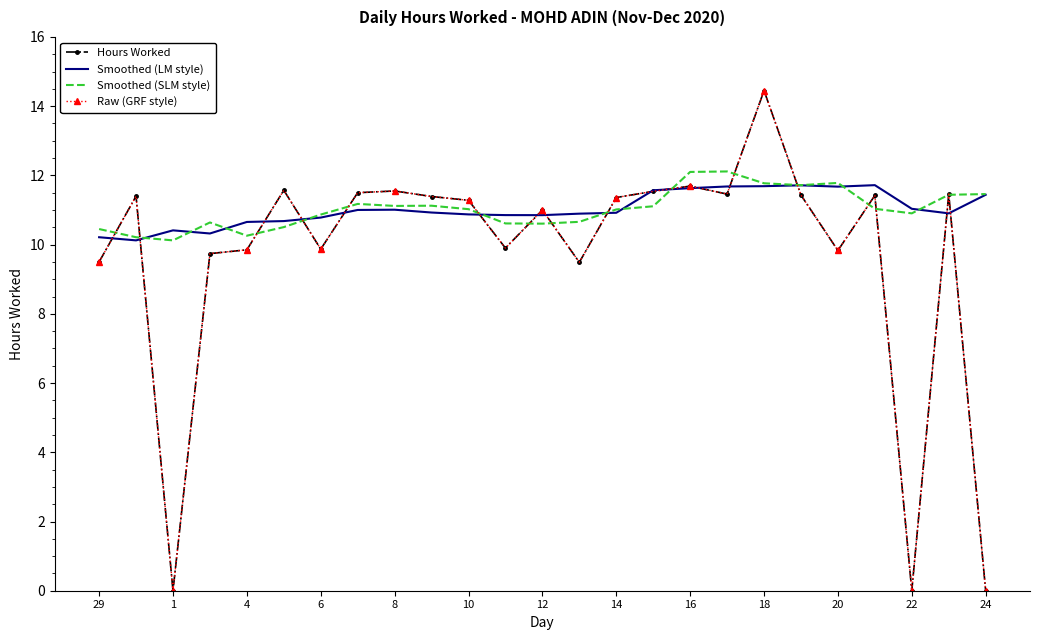

How many lines are shown in the chart?

4